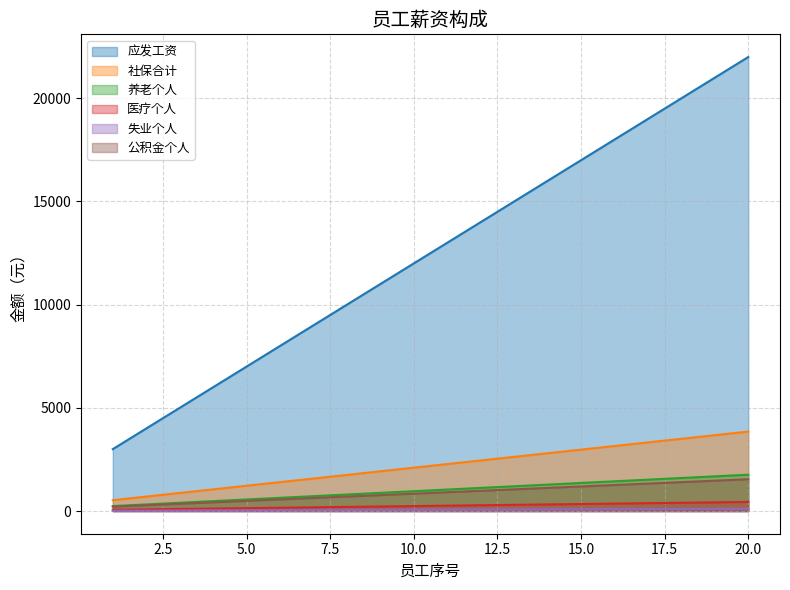

What is the highest value of the 养老个人 series?

1760